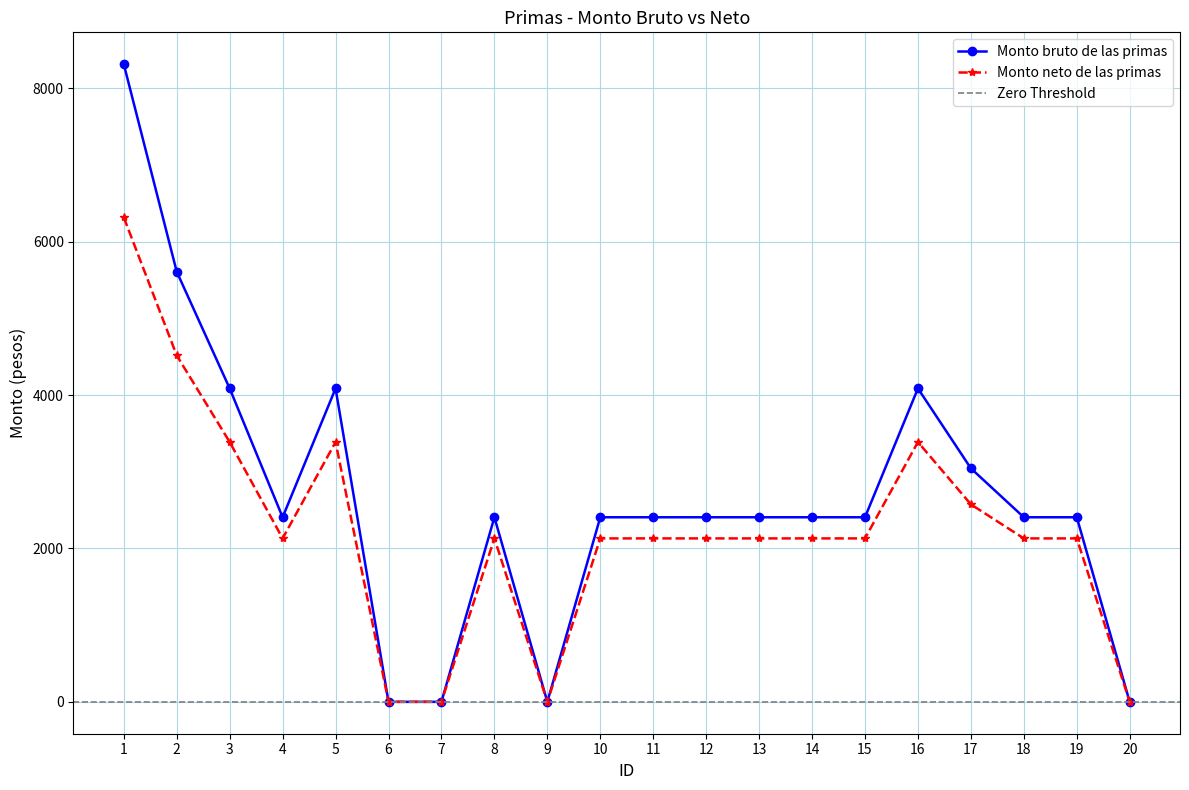

True or false: Monto bruto de las primas and Monto neto de las primas cross at least once.

False